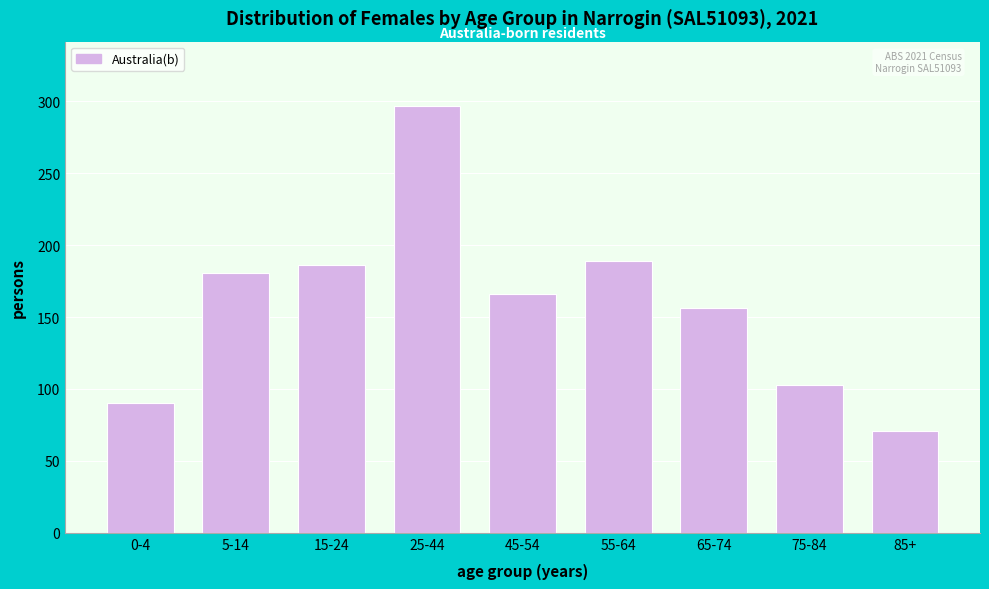

Reading left to right, transcribe all the data shown in this chart.

90	181	186	297	166	189	156	103	71